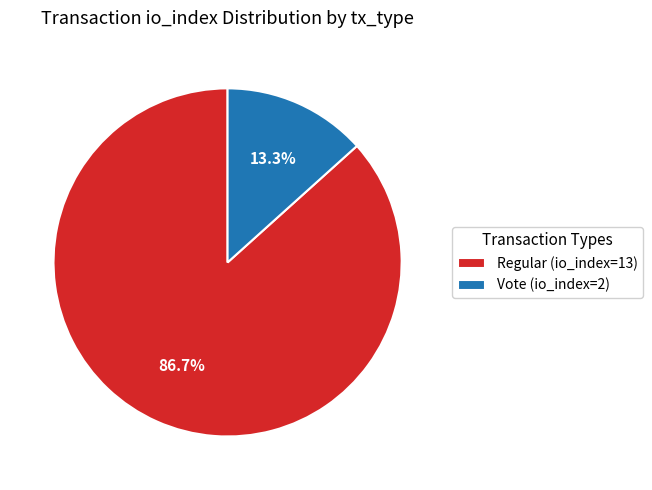

Count the number of slices in the pie.

2